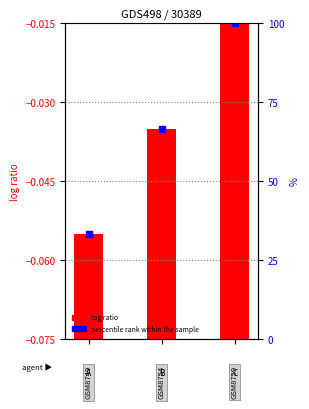

Between 1 and 0, which is larger?

1